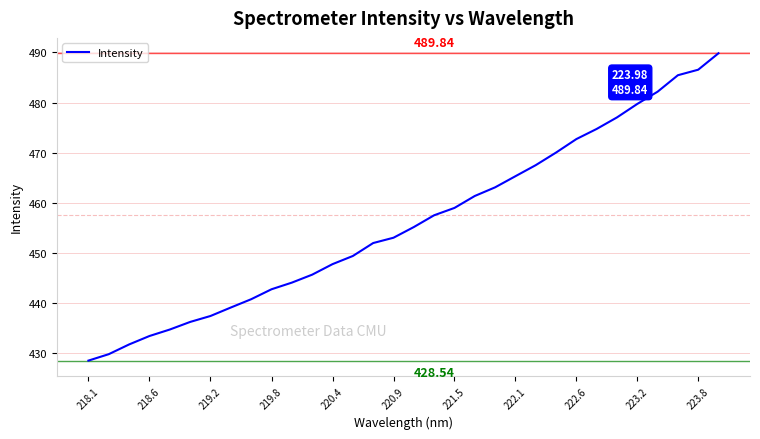

True or false: the data has more than 2 interior local peaks.

False